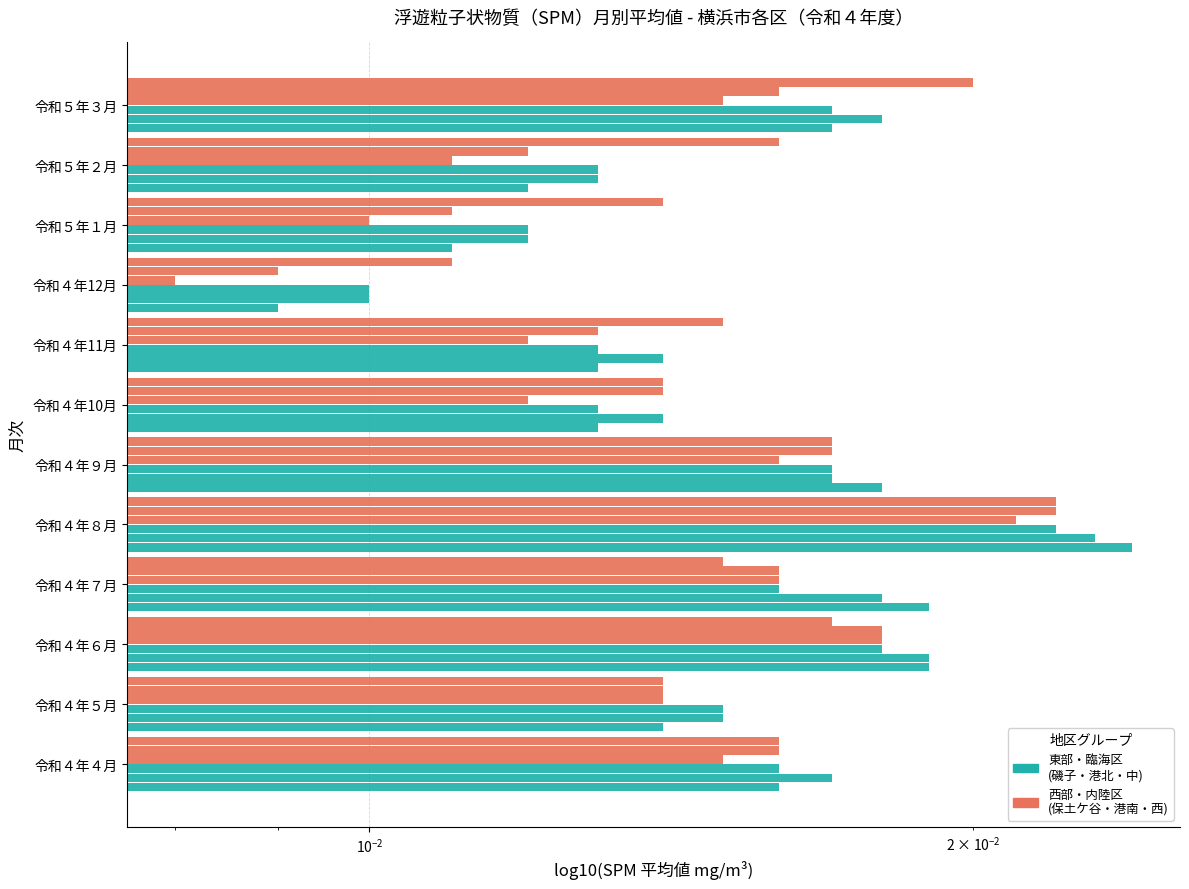

What position from the left is 令和４年10月?

7